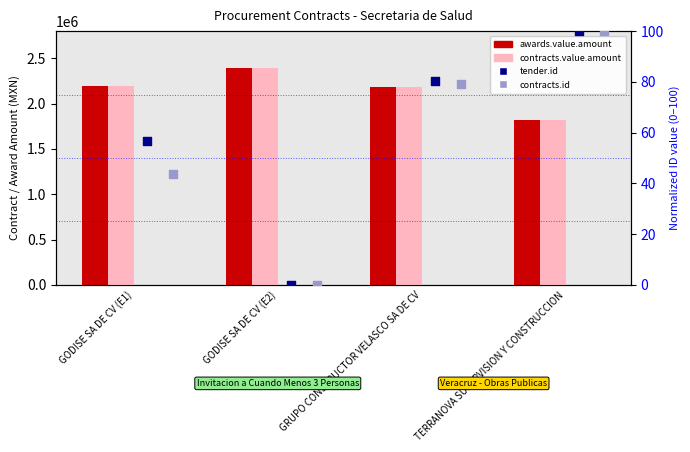

At how many categories does at least one series exceed 886298?

4